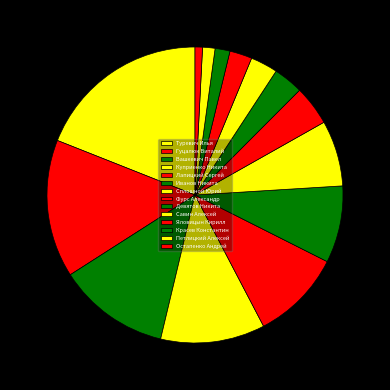

How many slices are in this pie chart?

14